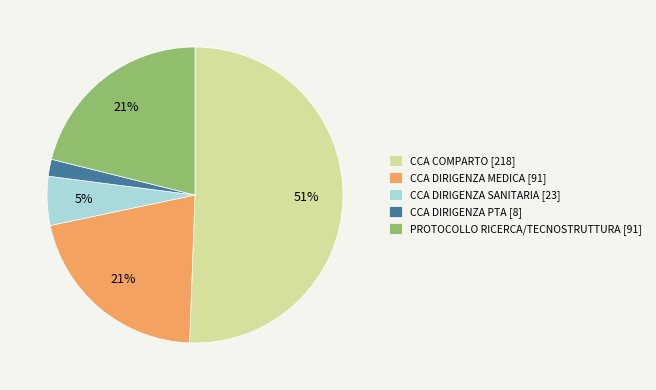

What is the ratio of the value at PROTOCOLLO RICERCA/TECNOSTRUTTURA to the value at CCA COMPARTO?

0.4